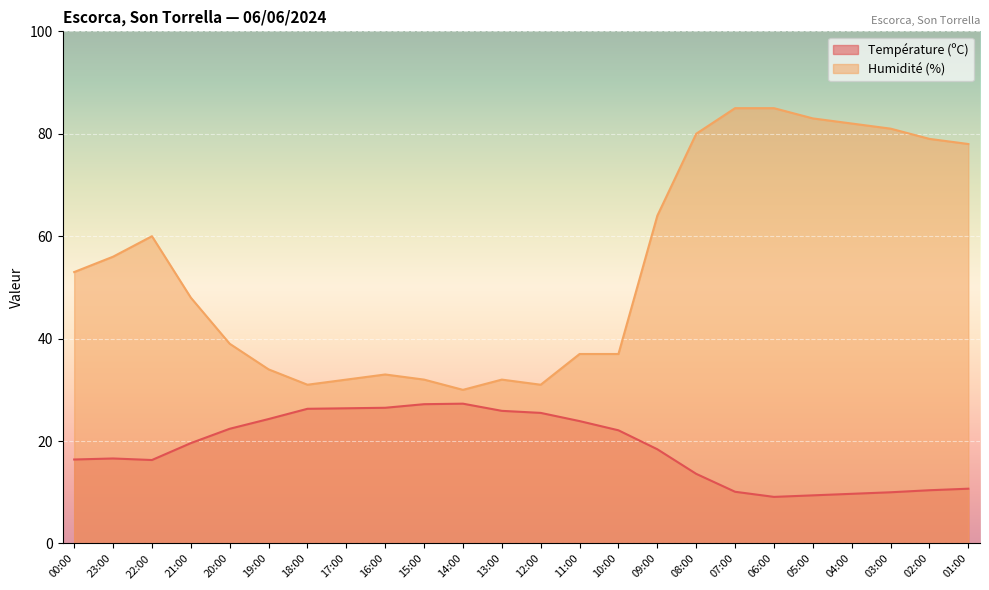

What value does the Humidité (%) series have at 07:00?

85.0